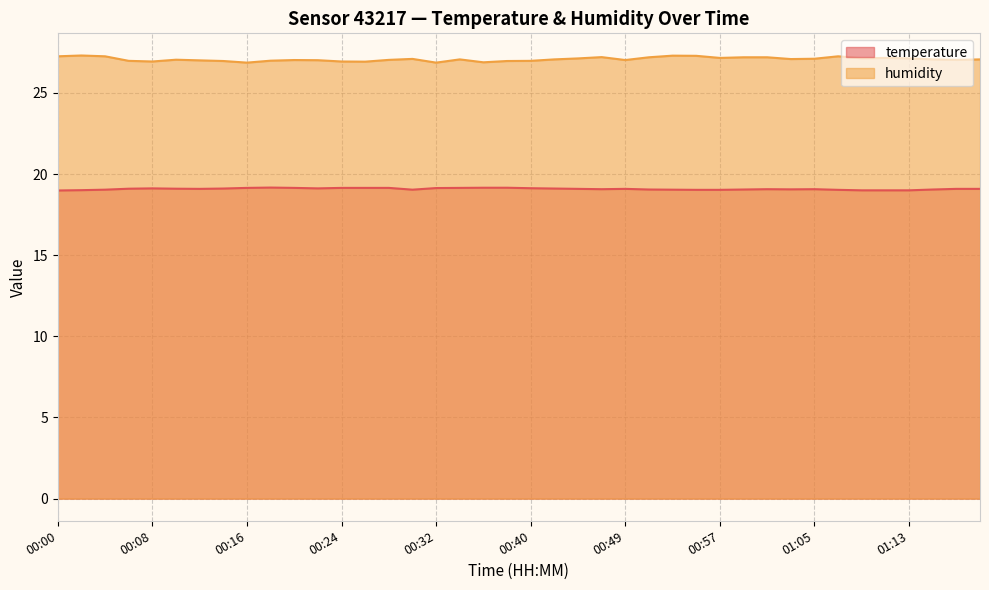

What is the sum of the humidity values at 00:04 and 01:19?

54.3